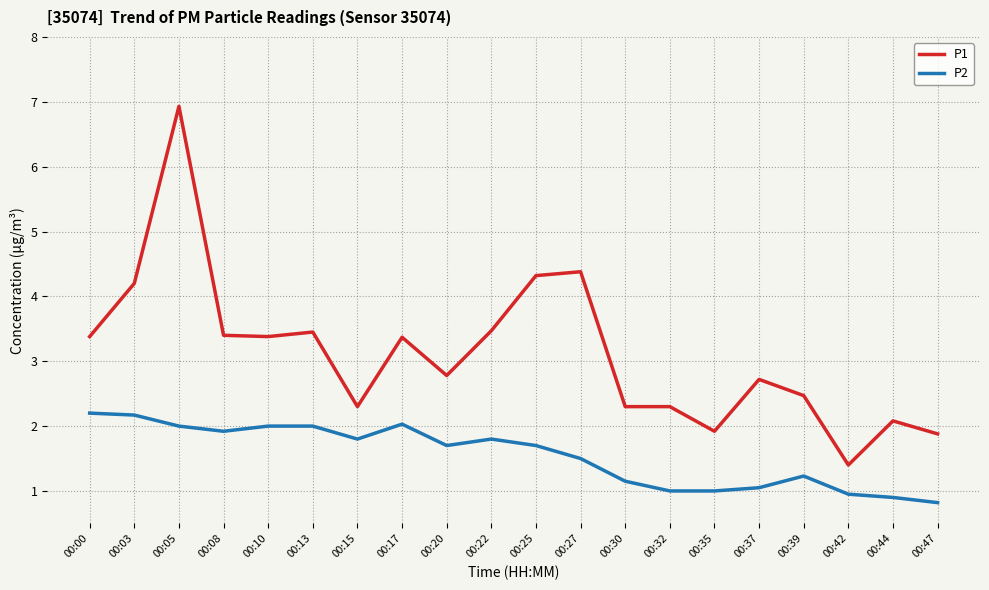

True or false: P1 has more than 1 points higher than both neighbors.

True